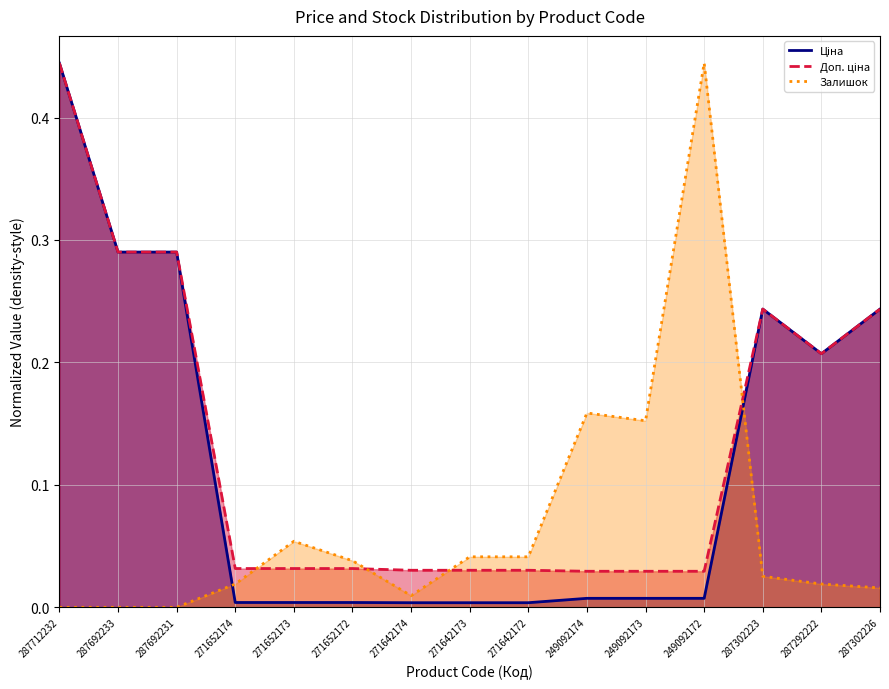

Where is the first local maximum for Залишок?

271652173